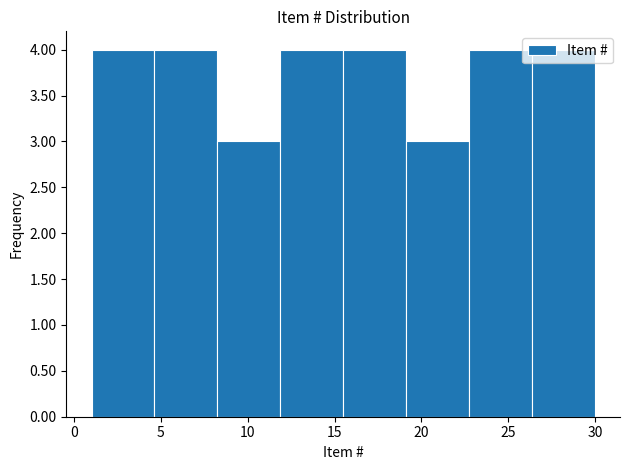

Reading left to right, list every bar in this chart as the range it spans on the x-axis followed by its height. Neither the bar edges nor the heights are printed on the chart, so give them approximately, as read against the axes.

1.0 to 4.5: 4
4.5 to 8.5: 4
8.5 to 12.0: 3
12.0 to 15.5: 4
15.5 to 19.0: 4
19.0 to 23.0: 3
23.0 to 26.5: 4
26.5 to 30.0: 4